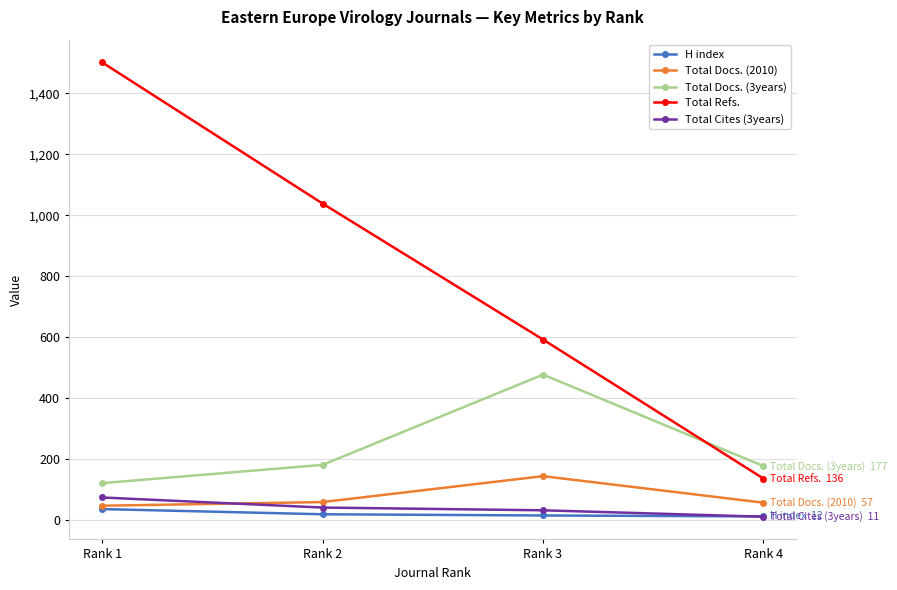

Between Rank 3 and Rank 4, which series saw the biggest shift?

Total Refs.